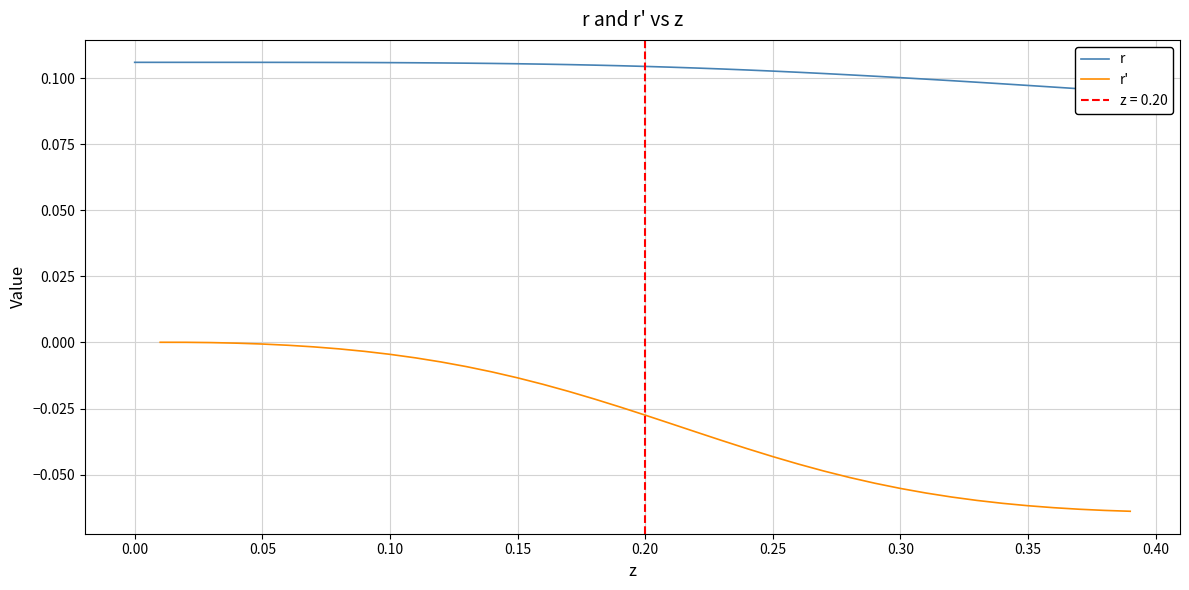

Rank the series by their maximum value, from highest to lowest.

r, r'